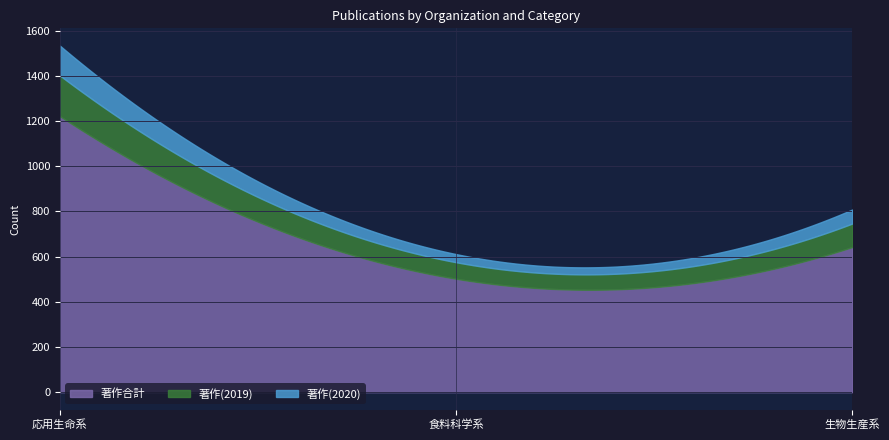

The value of 著作(2020) at 食料科学系 is 36. True or false?

True